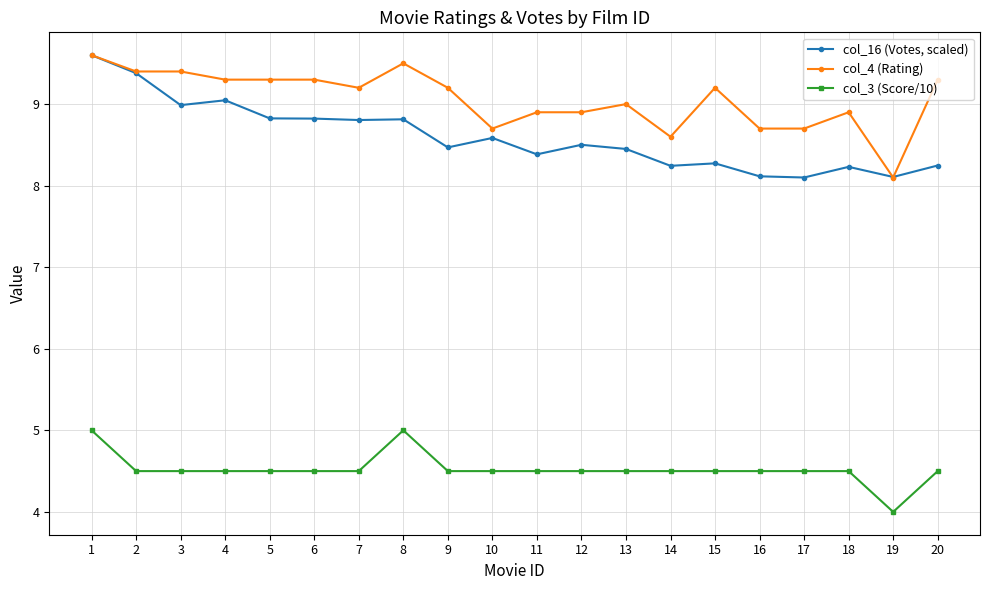

Is this an area chart (filled region under the line)?

No